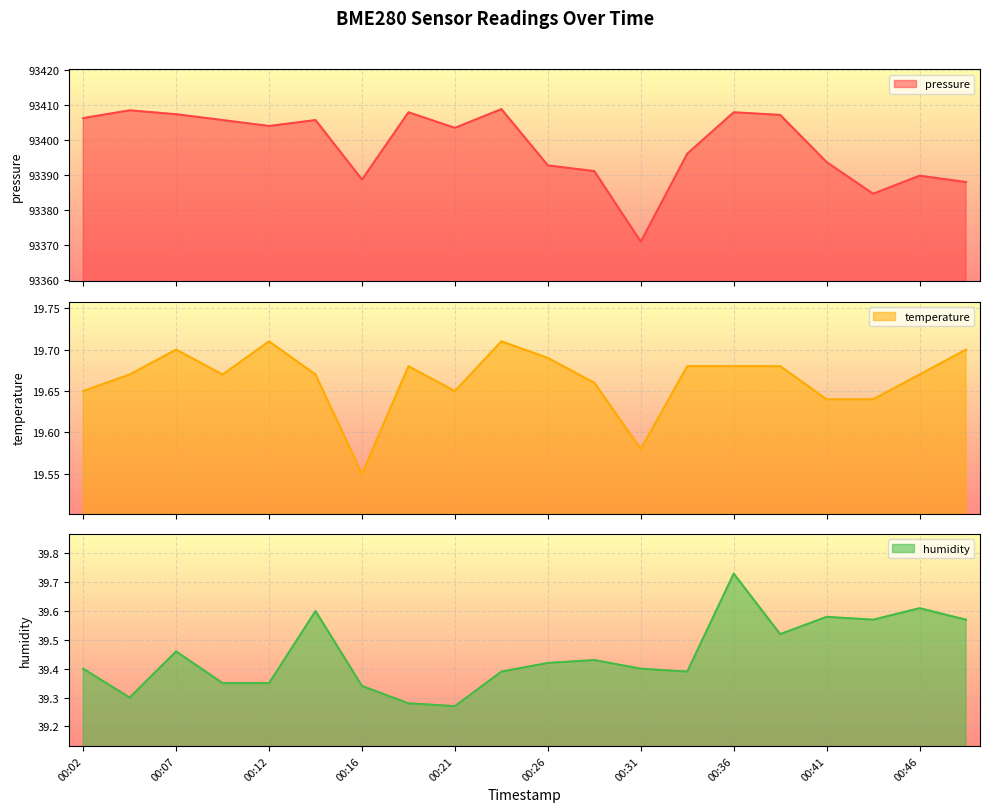

At 00:21, list the series in order from smallest to largest.

temperature, humidity, pressure